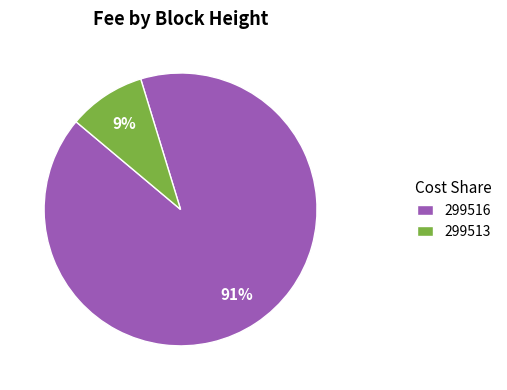

Which slice is the largest?

299516